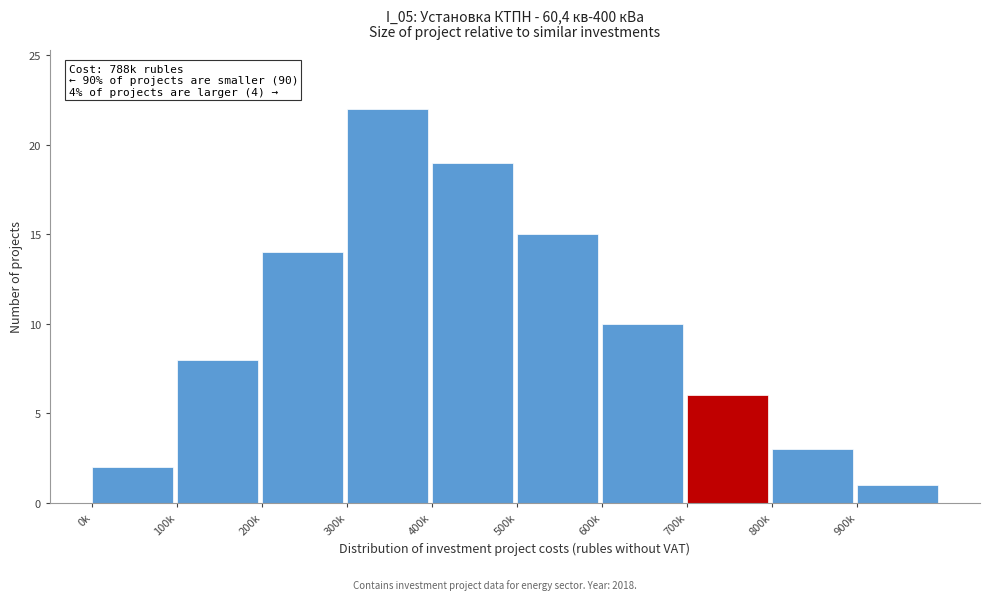

Reading left to right, list all the values displayed in this chart.

2	8	14	22	19	15	10	6	3	1